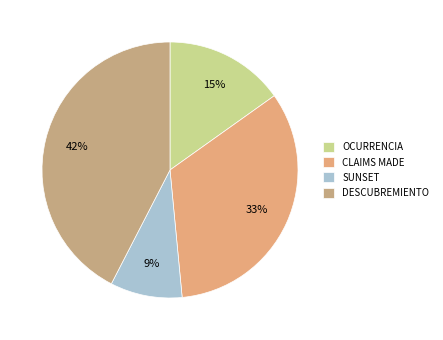

Is it true that OCURRENCIA is 15% of the pie?

True